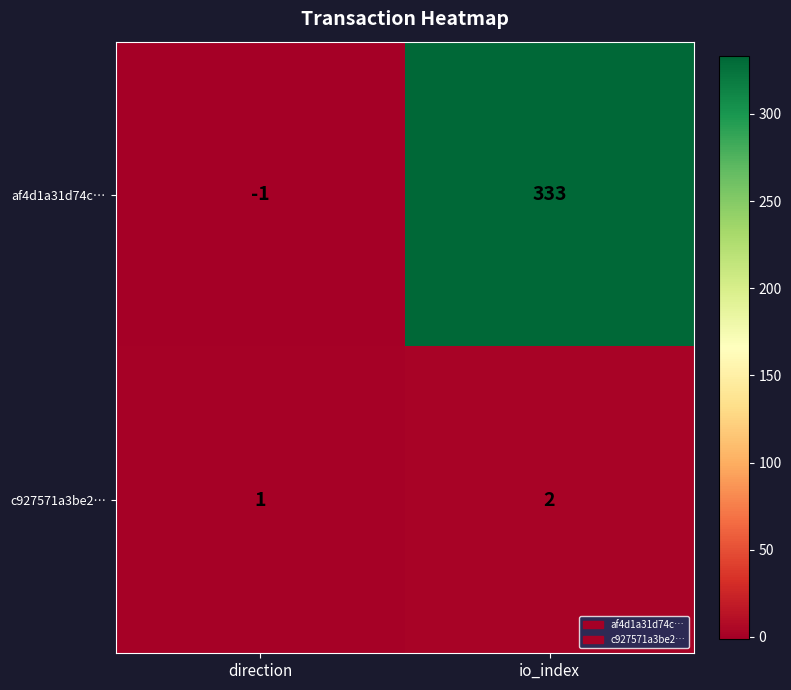

Reading left to right, list all the values displayed in this chart.

af4d1a31d74c…: -1	333
c927571a3be2…: 1	2